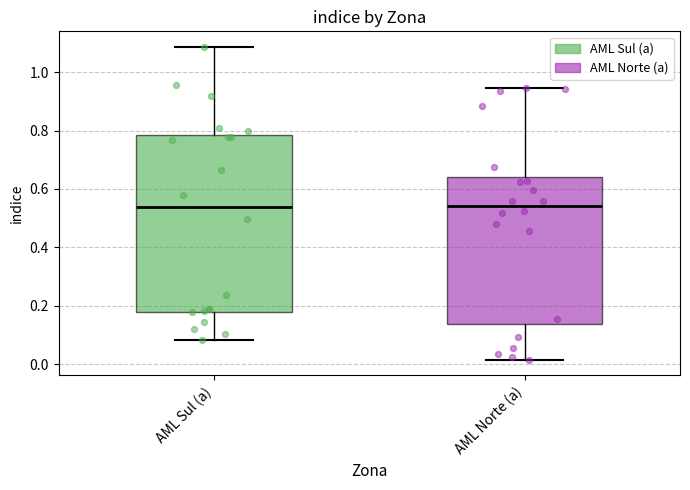

Comparing the boxes themselves (not the whiskers), which one is the tallest?

AML Sul (a)